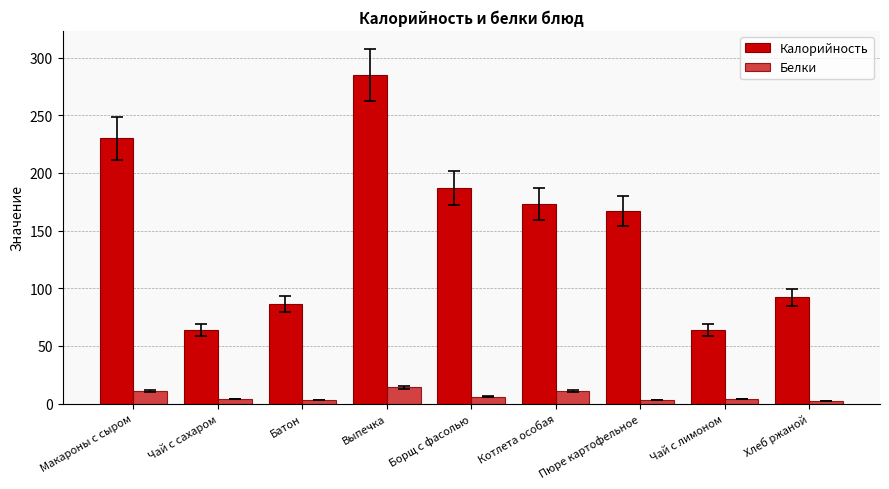

What is the value of the Калорийность bar at the 9th from the left?

92.0